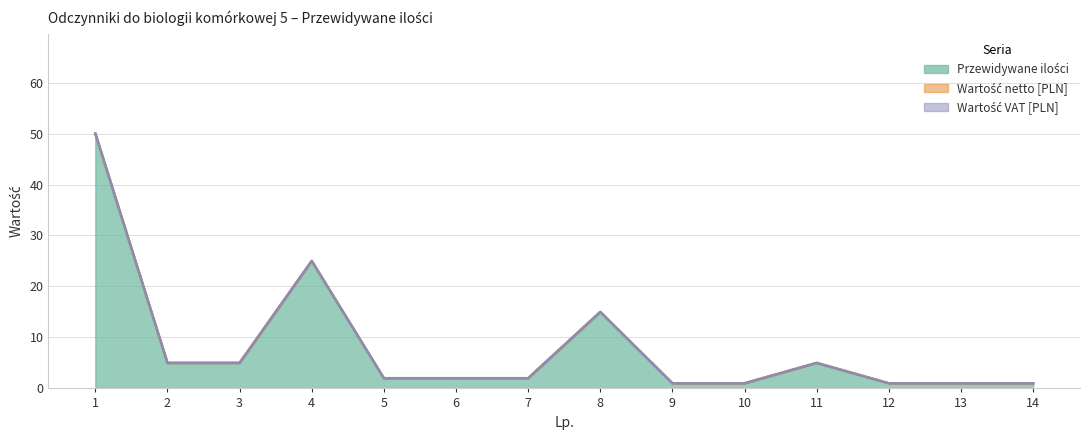

Which series has the largest total across all categories?

Przewidywane ilości